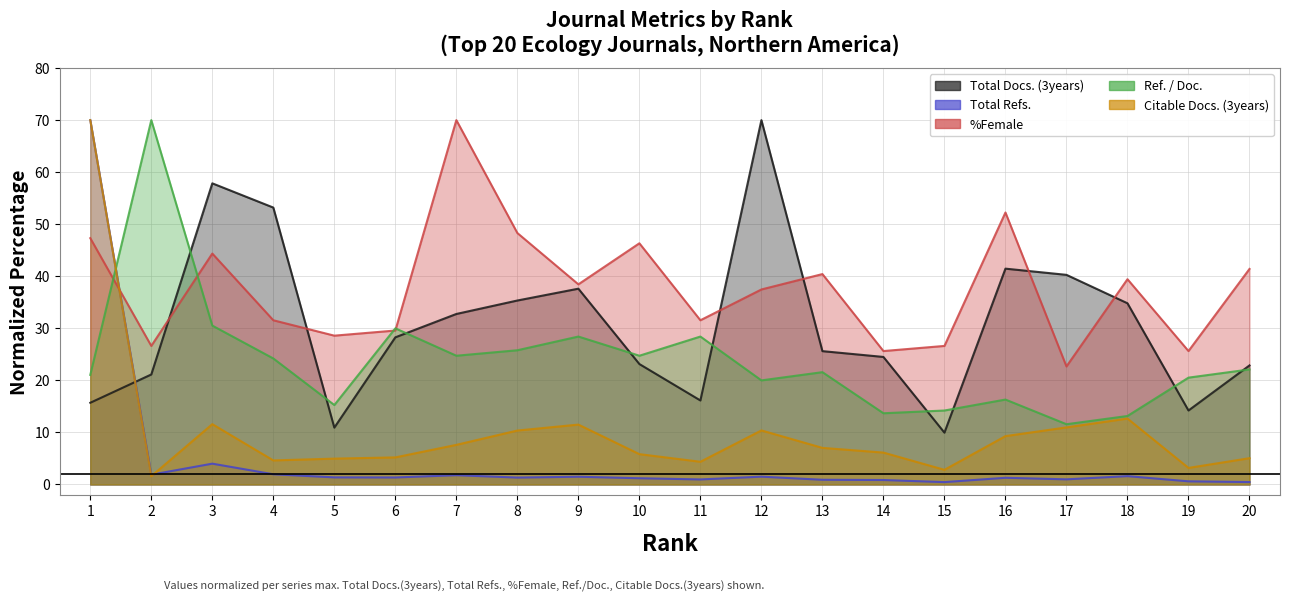

After their last crossing, which series has the higher values: Citable Docs. (3years) or %Female?

%Female